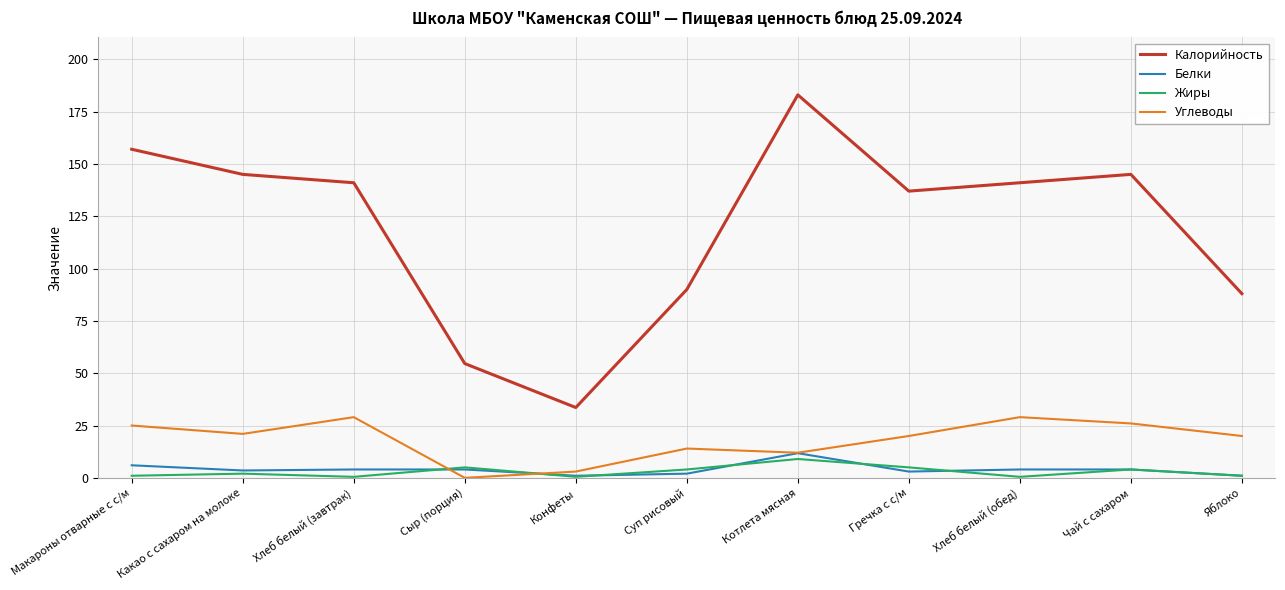

What is the sum of the Калорийность values at Яблоко and Сыр (порция)?

142.6